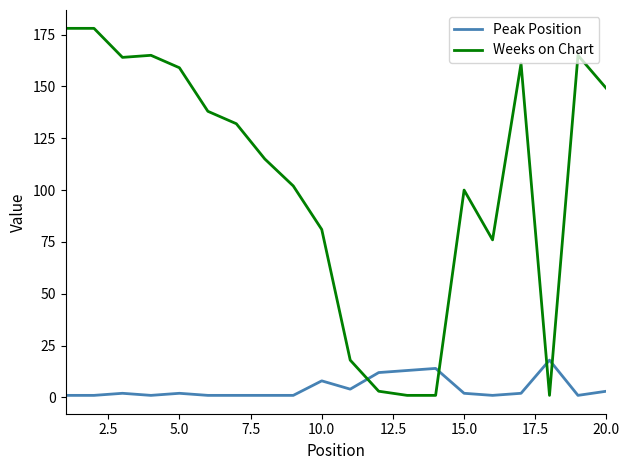

Which series has the widest spread of values?

Weeks on Chart